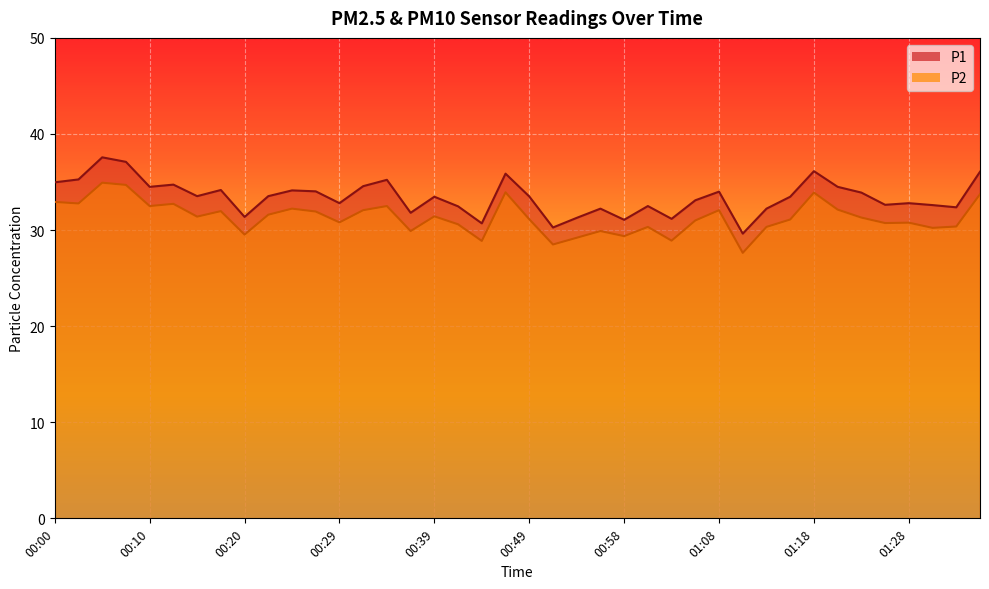

What is the maximum value for P2?

34.9